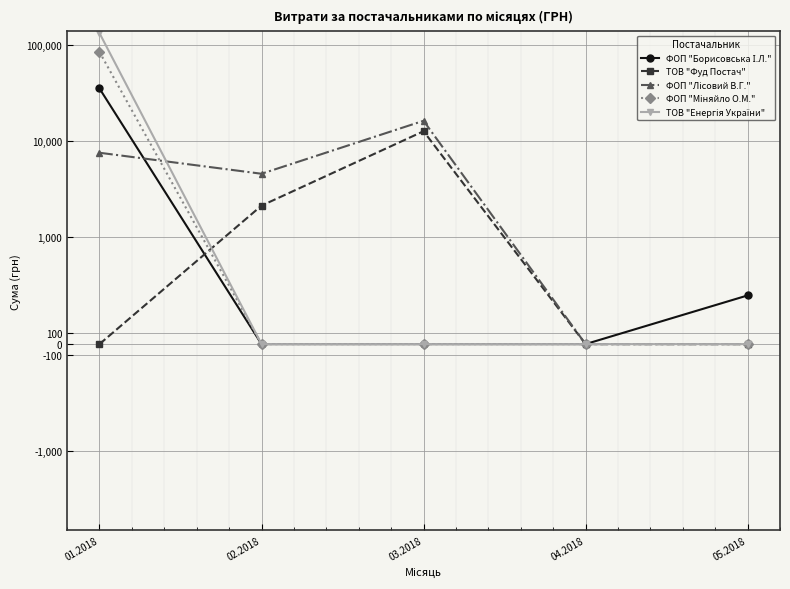

True or false: ФОП "Міняйло О.М." has more than 2 interior local peaks.

False